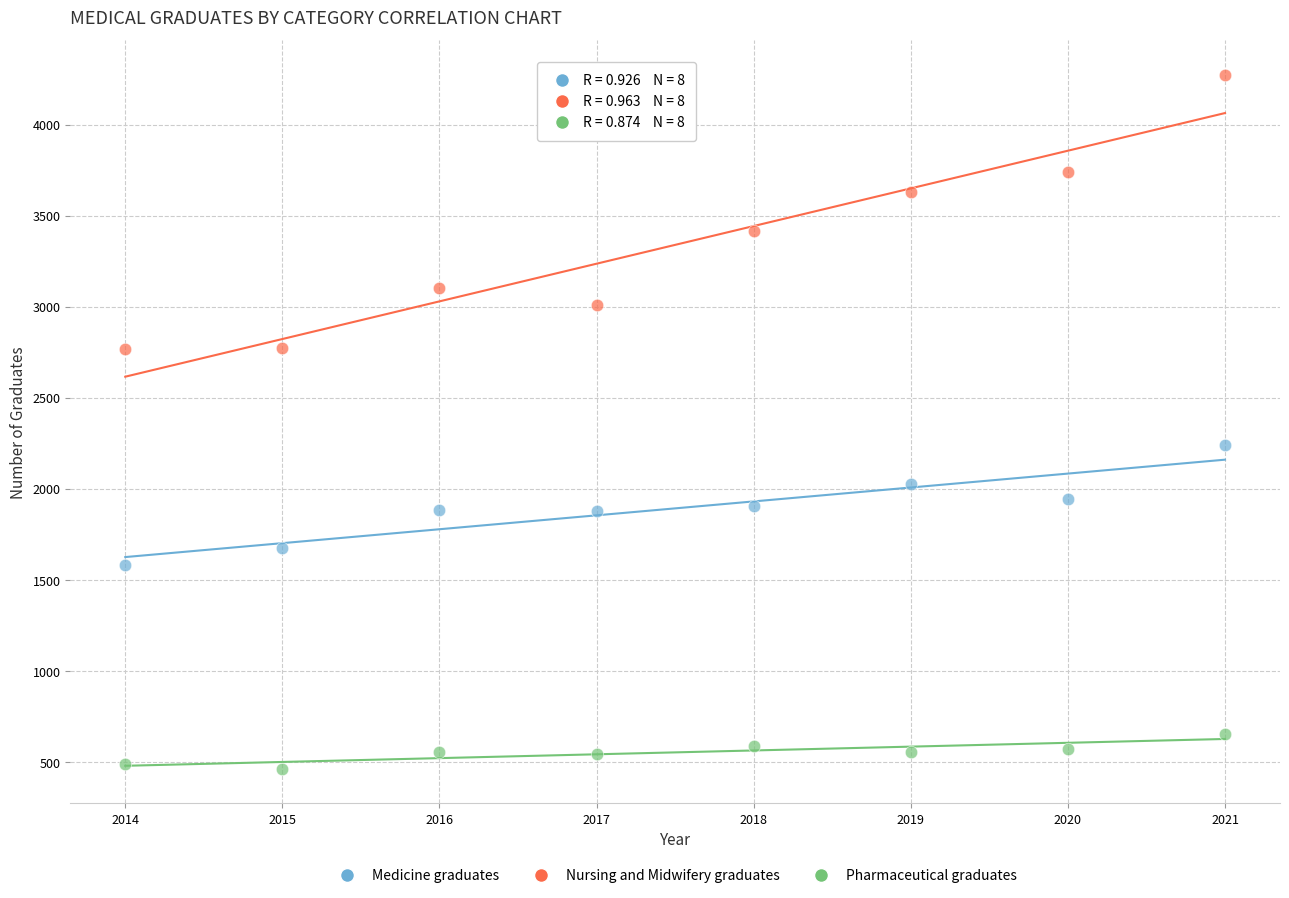

Which series reaches the minimum Y coordinate?

Pharmaceutical graduates